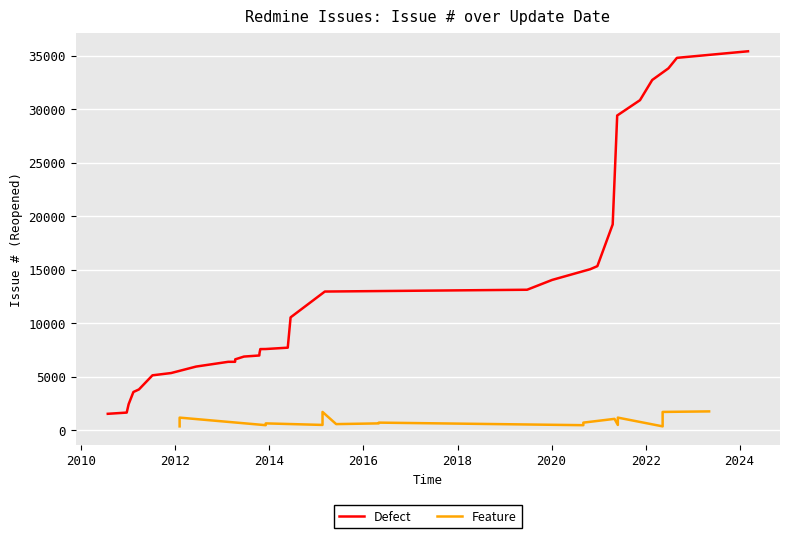

True or false: Feature and Defect intersect in this chart.

False